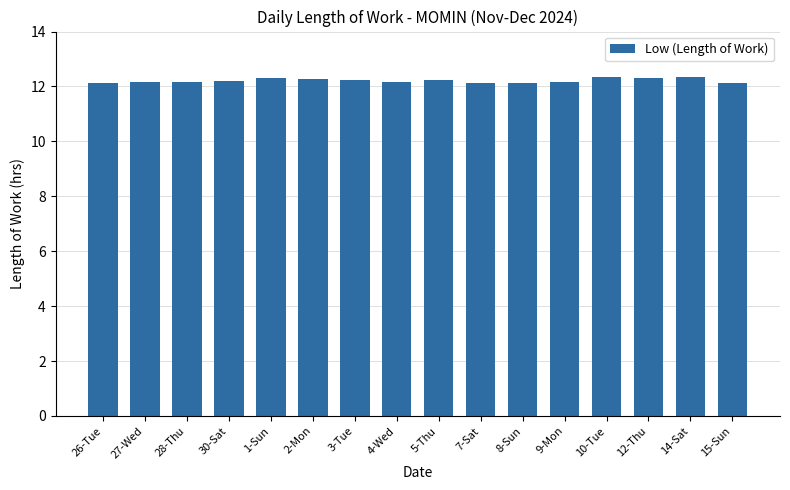

What is the minimum value shown in the chart?

12.1